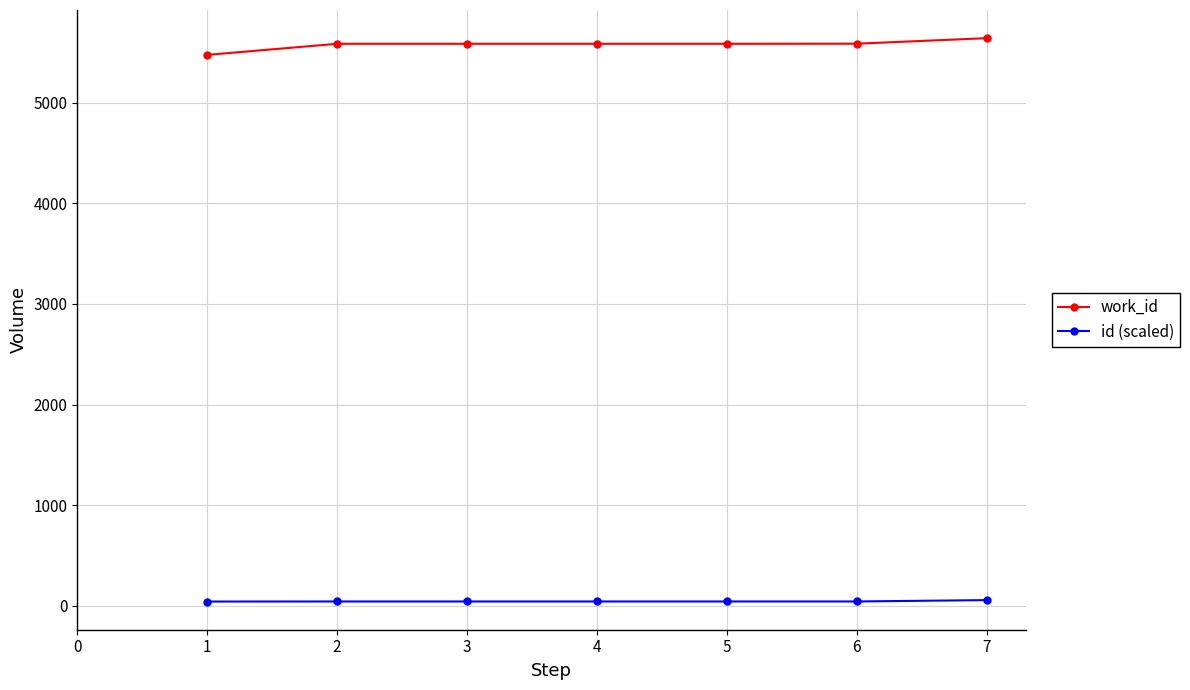

What is the approximate value of work_id at 1?

5476.0